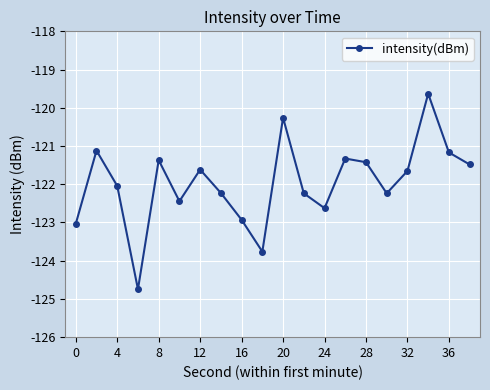

What is the value of the 11th point from the left?

-120.3